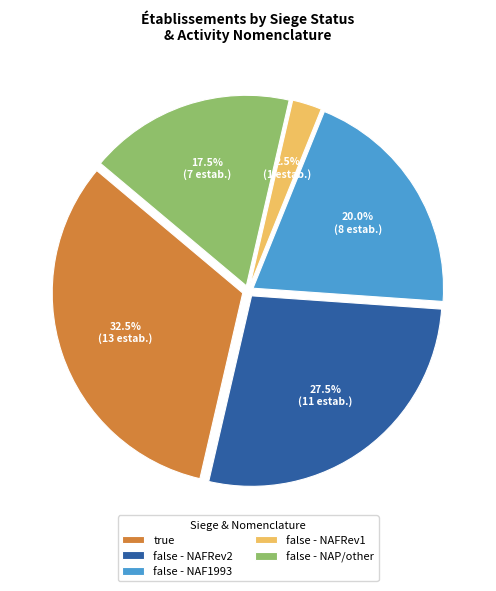

Is false - NAFRev2 the majority of the pie?

No